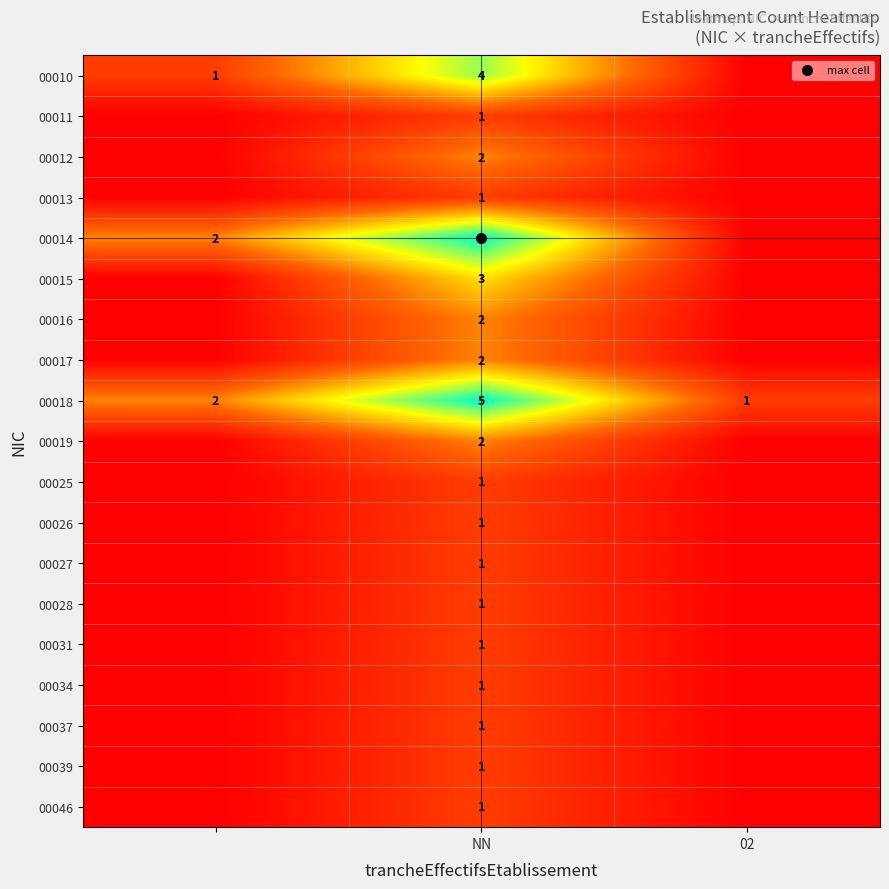

Rank the series by their maximum value, from highest to lowest.

00014, 00018, 00010, 00015, 00012, 00016, 00017, 00019, 00011, 00013, 00025, 00026, 00027, 00028, 00031, 00034, 00037, 00039, 00046